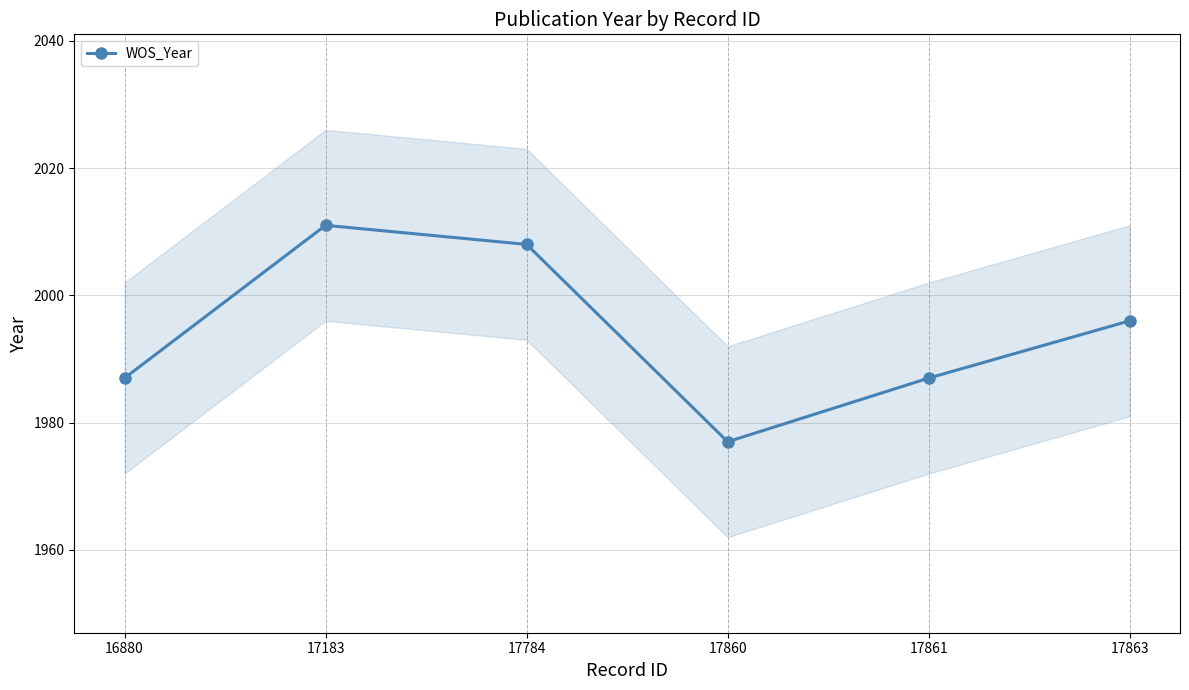

Reading left to right, list all the values displayed in this chart.

16880=1987	17183=2011	17784=2008	17860=1977	17861=1987	17863=1996